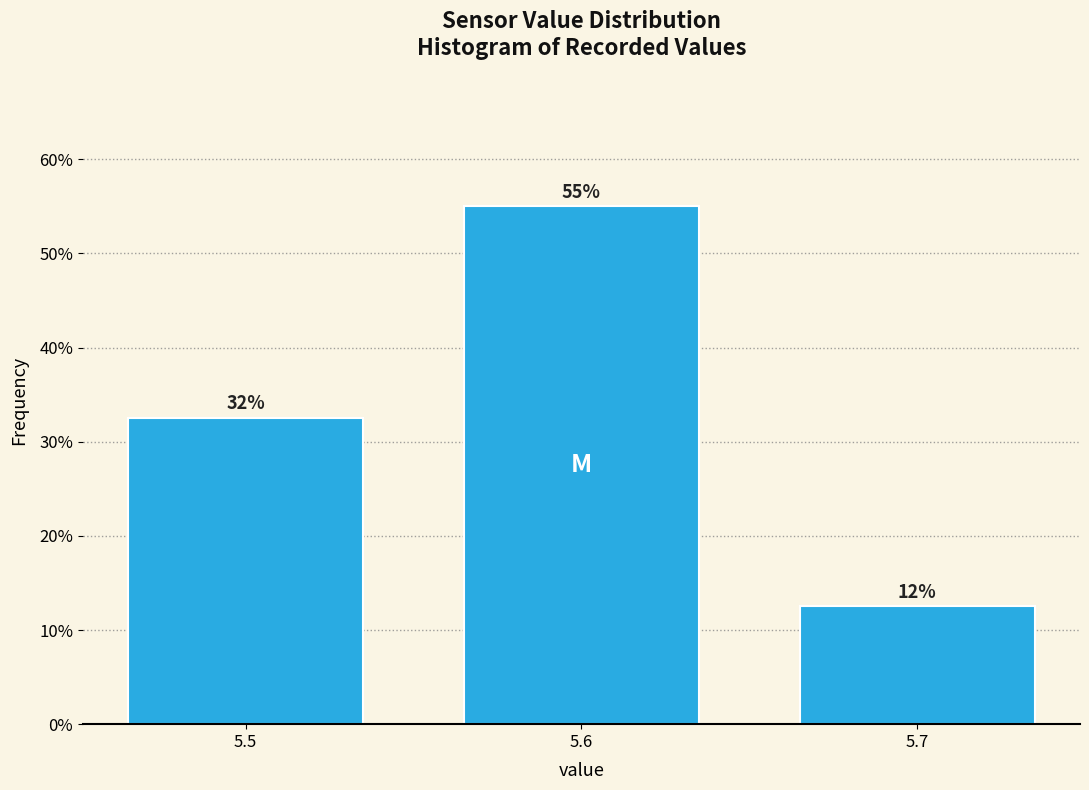

Are the bars horizontal?

No